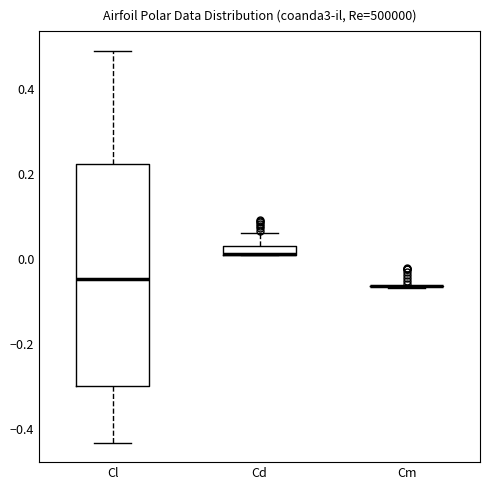

Which box is the tallest, from its lower edge to its upper edge?

Cl